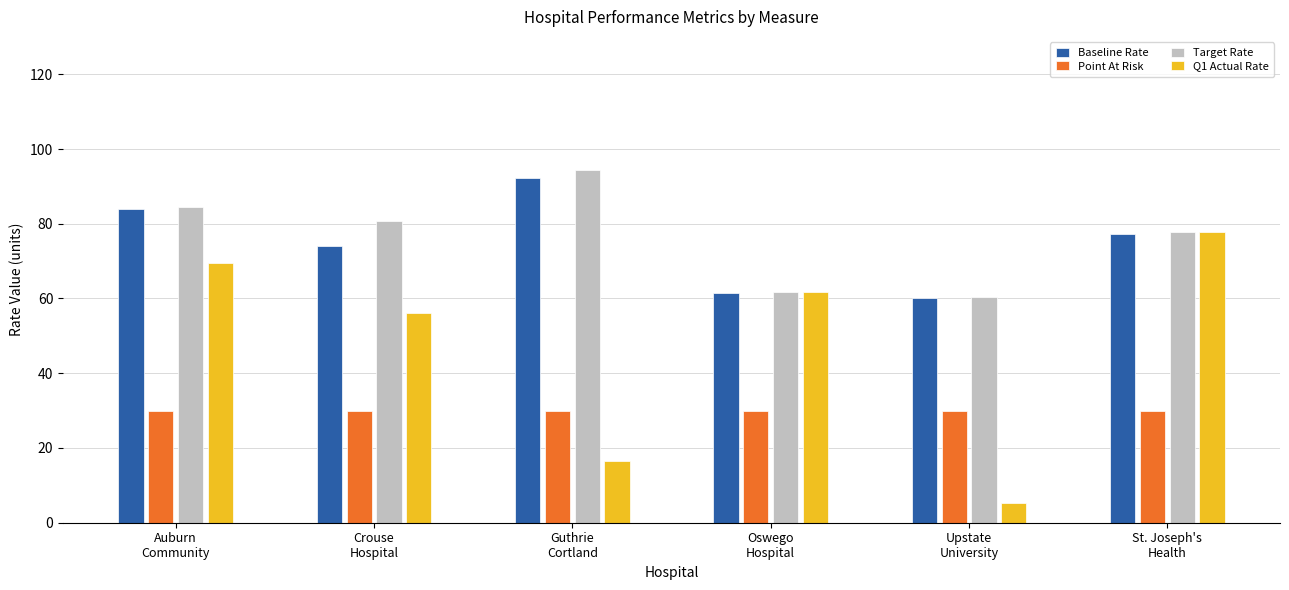

The Point At Risk series shows 30.0 at Guthrie
Cortland. True or false?

True